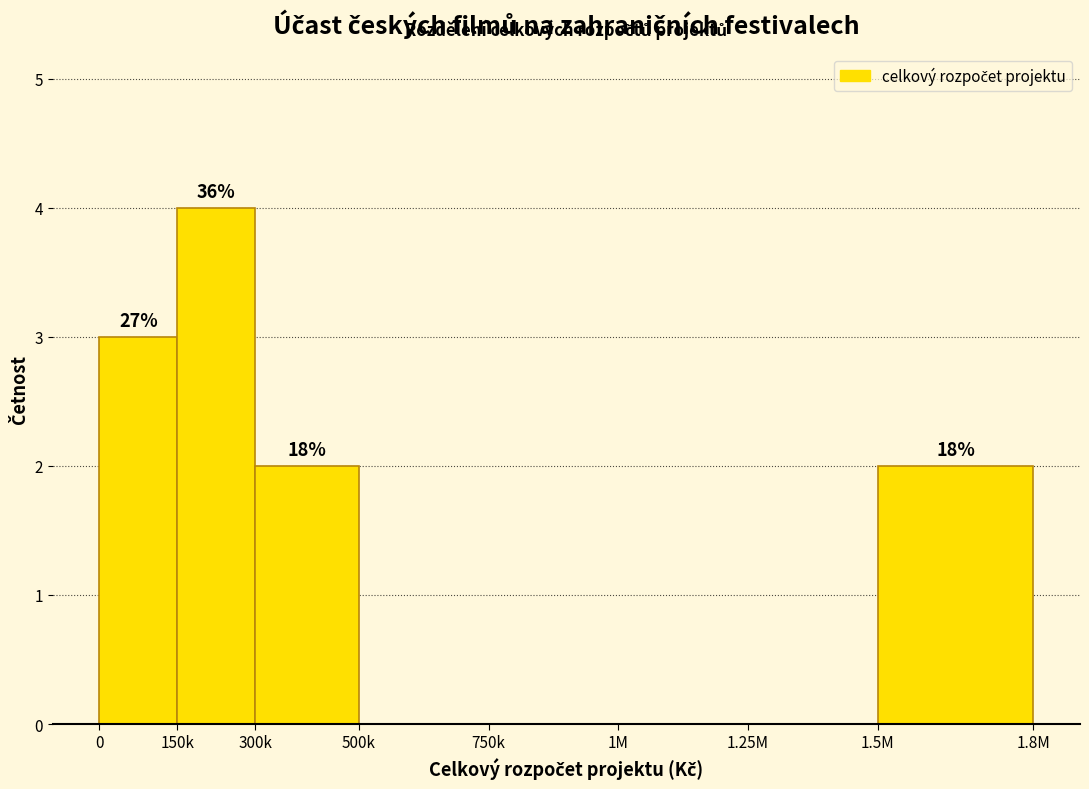

Are the bars horizontal?

No